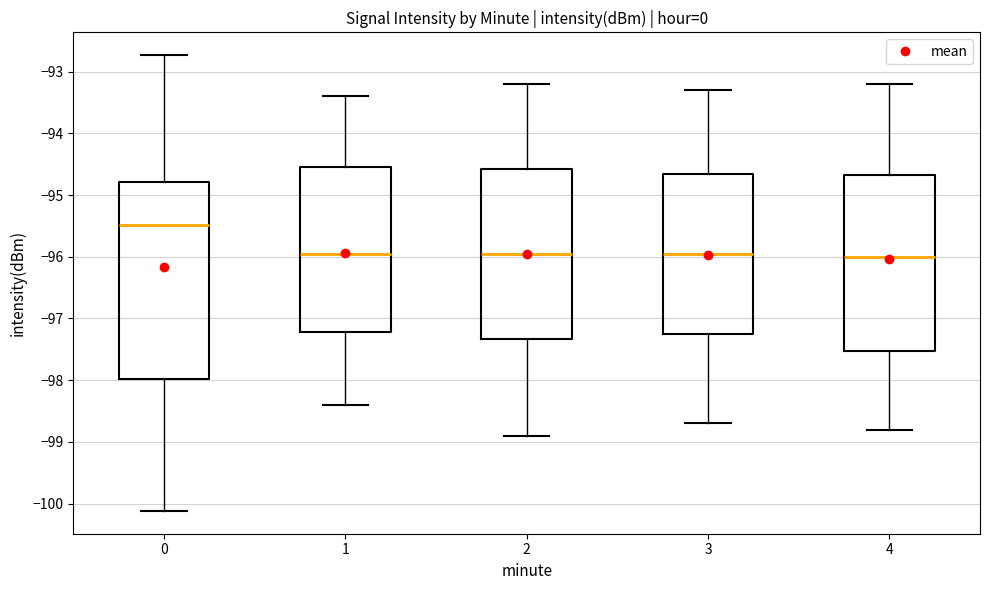

Where is the lower edge of the box at x = 1 on the y-axis? The values are not printed on the chart, so give them approximately, as read against the axis.

-97.2